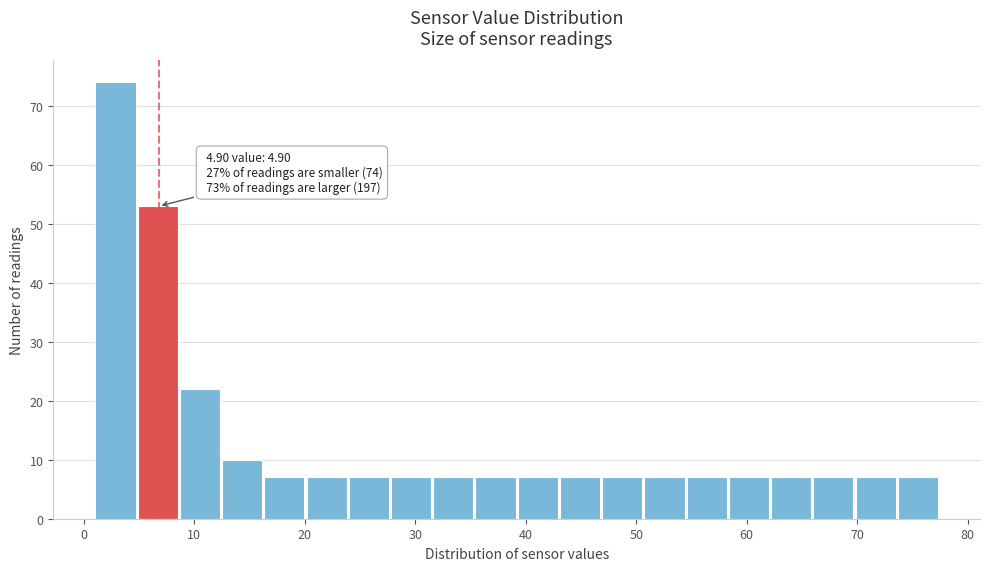

Read against the x-axis, roughly where is the centre of the tallest bar?

3